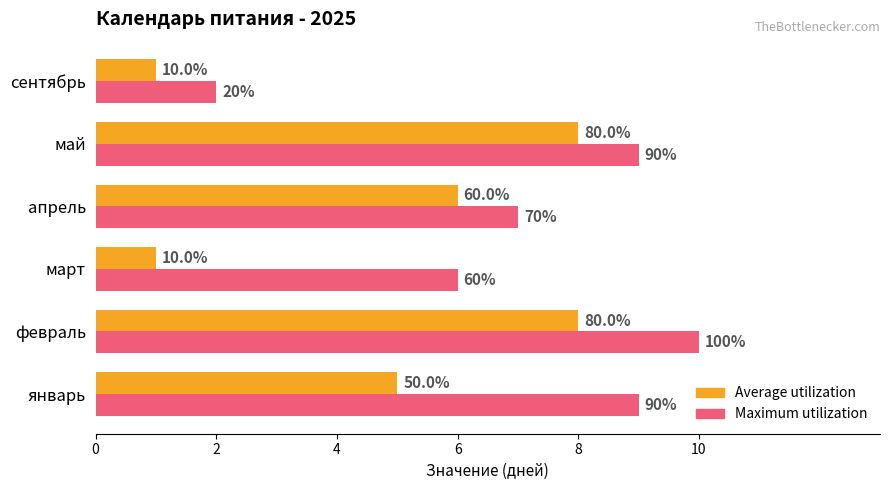

Where does the Average utilization series first go above 6?

февраль